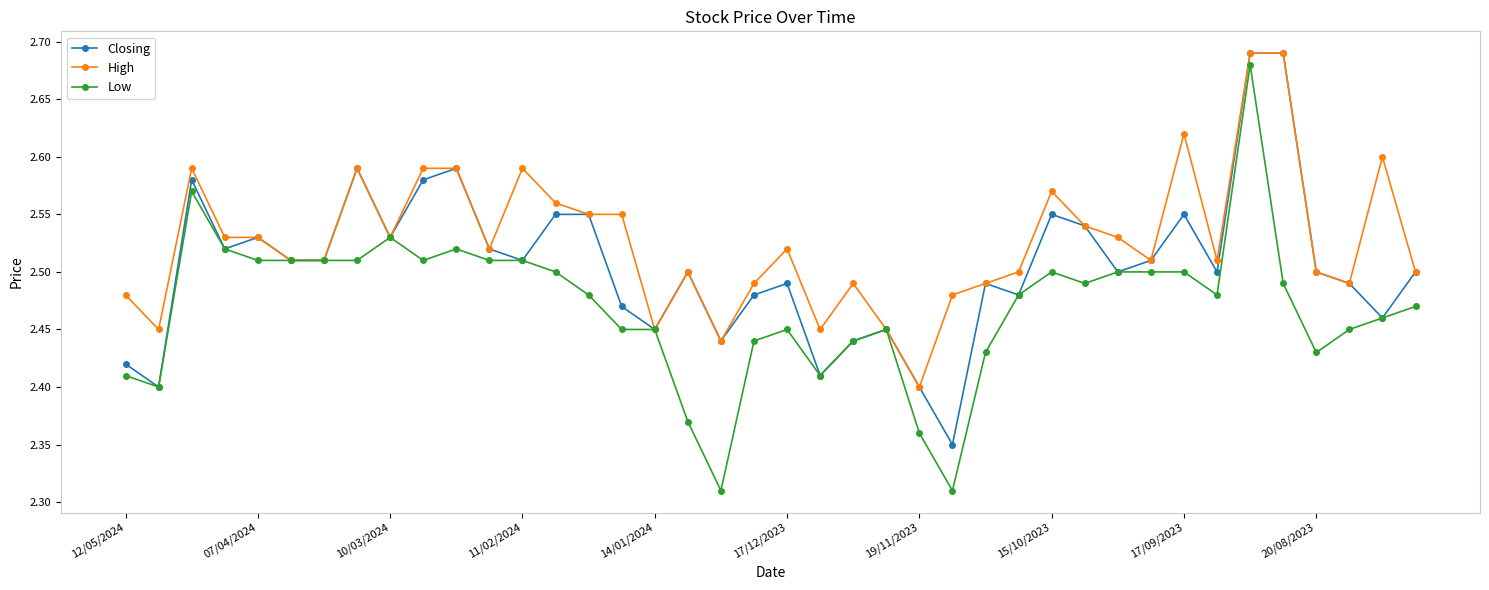

How many Closing values are between 2 and 3?

40